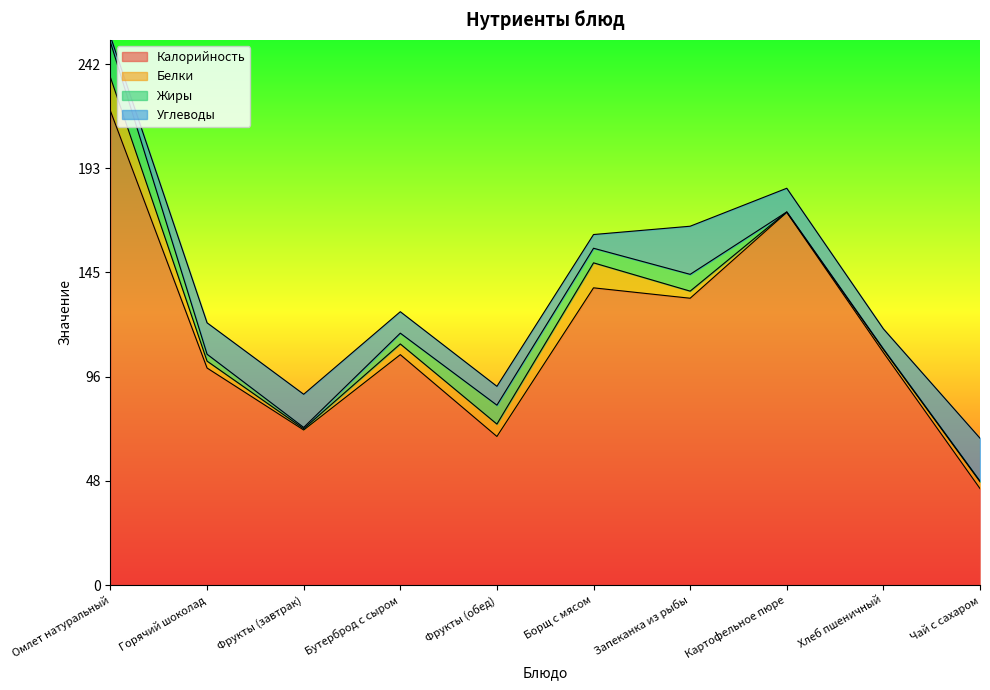

Between which two adjacent categories do Белки and Жиры first intersect?

Фрукты (обед) and Борщ с мясом